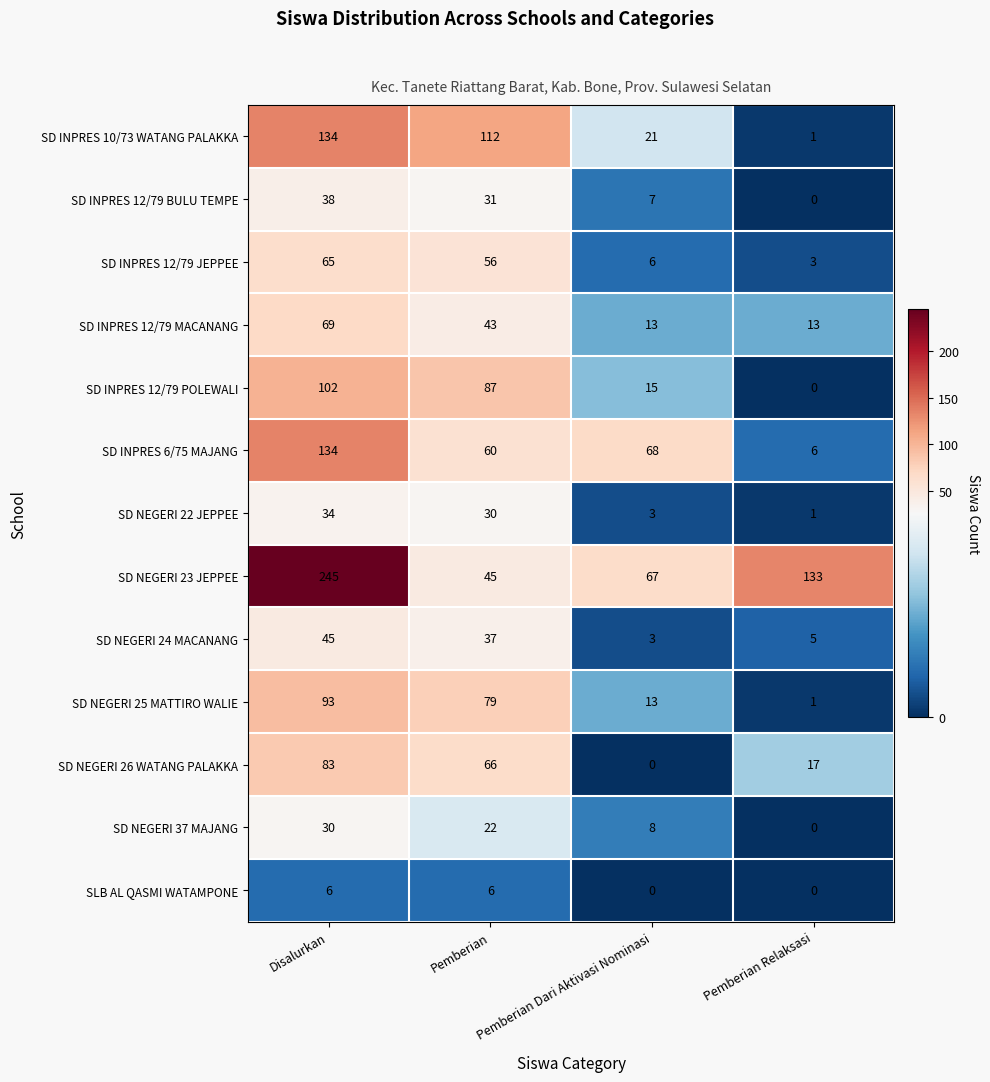

What is the spread (max minus min) of values at Pemberian Relaksasi?

133